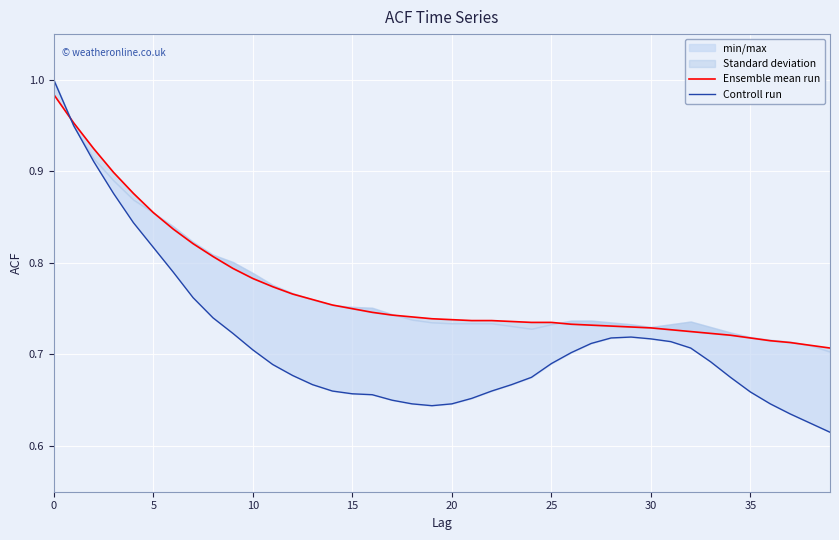

How many times do Controll run and Ensemble mean run cross each other?

1